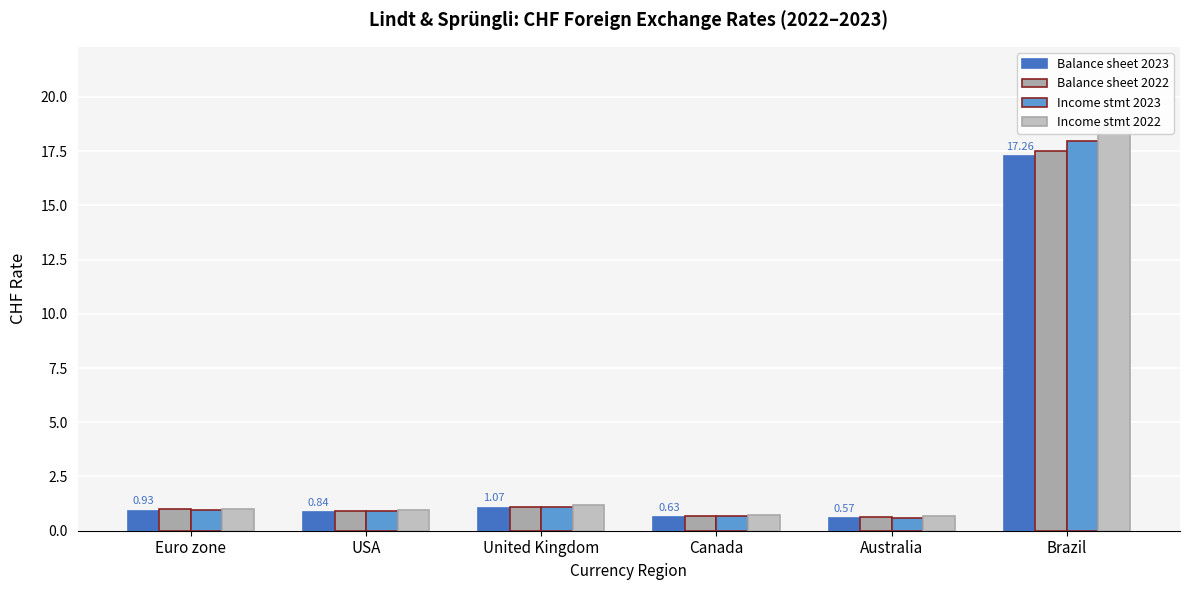

The value of Income stmt 2023 at Euro zone is 1.6. True or false?

False